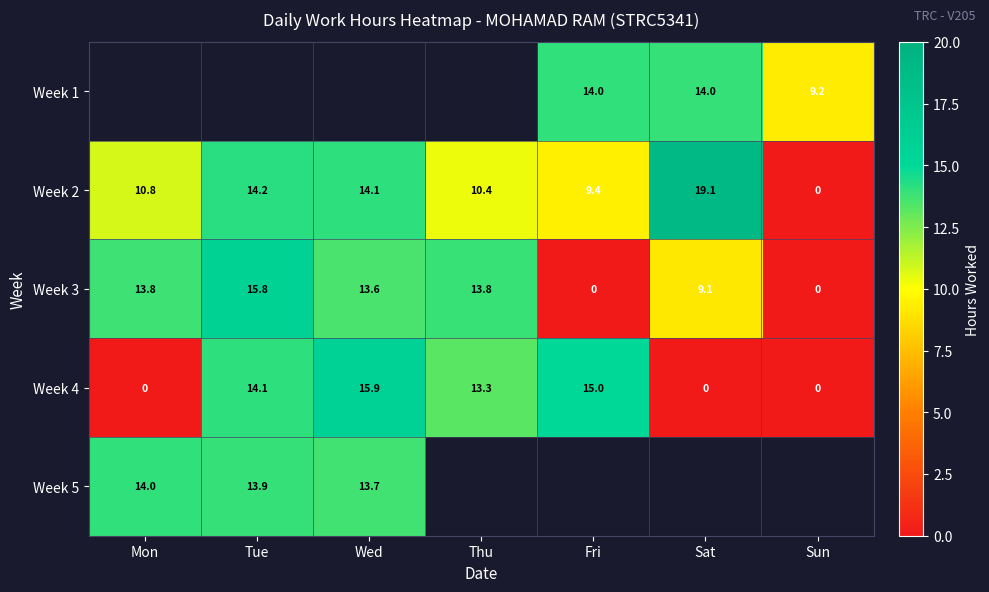

The value of Week 4 at Tue is 5.6. True or false?

False